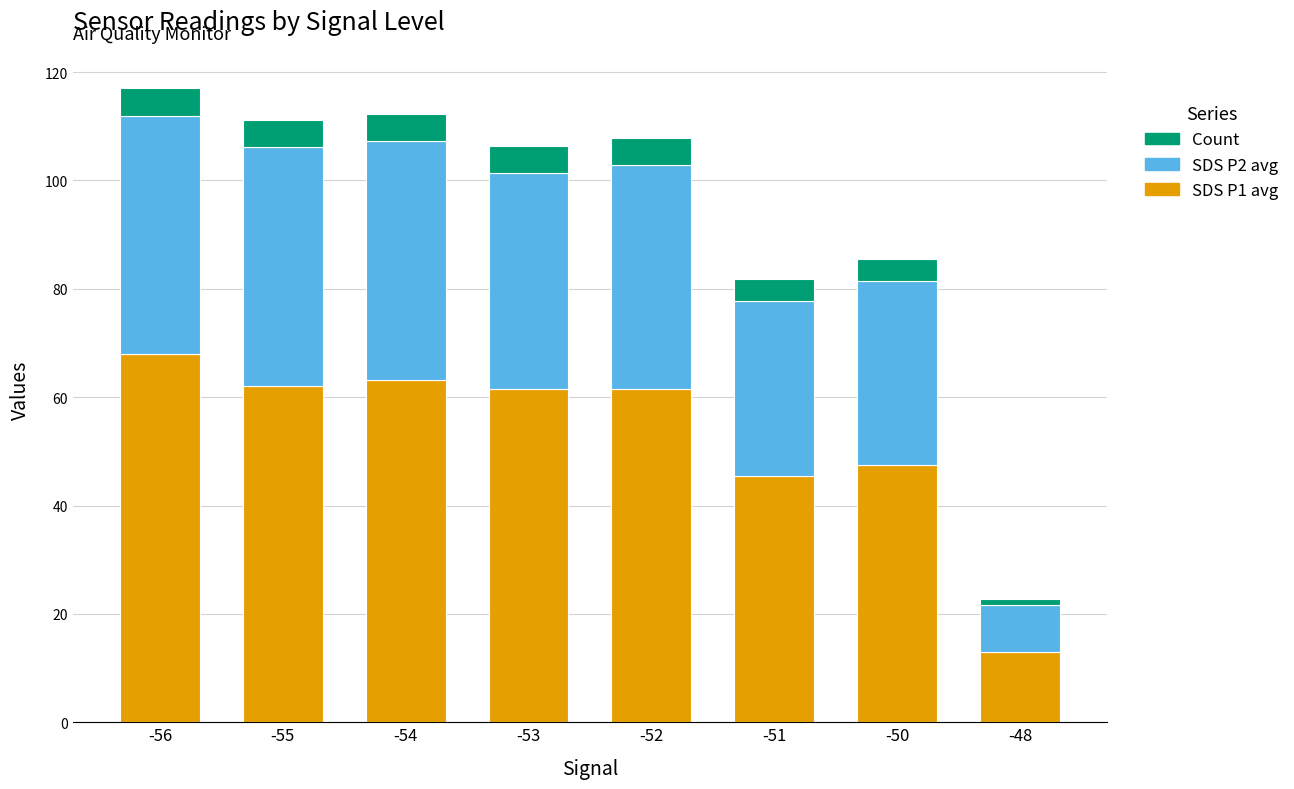

What is the total value across all series at -52?

107.9